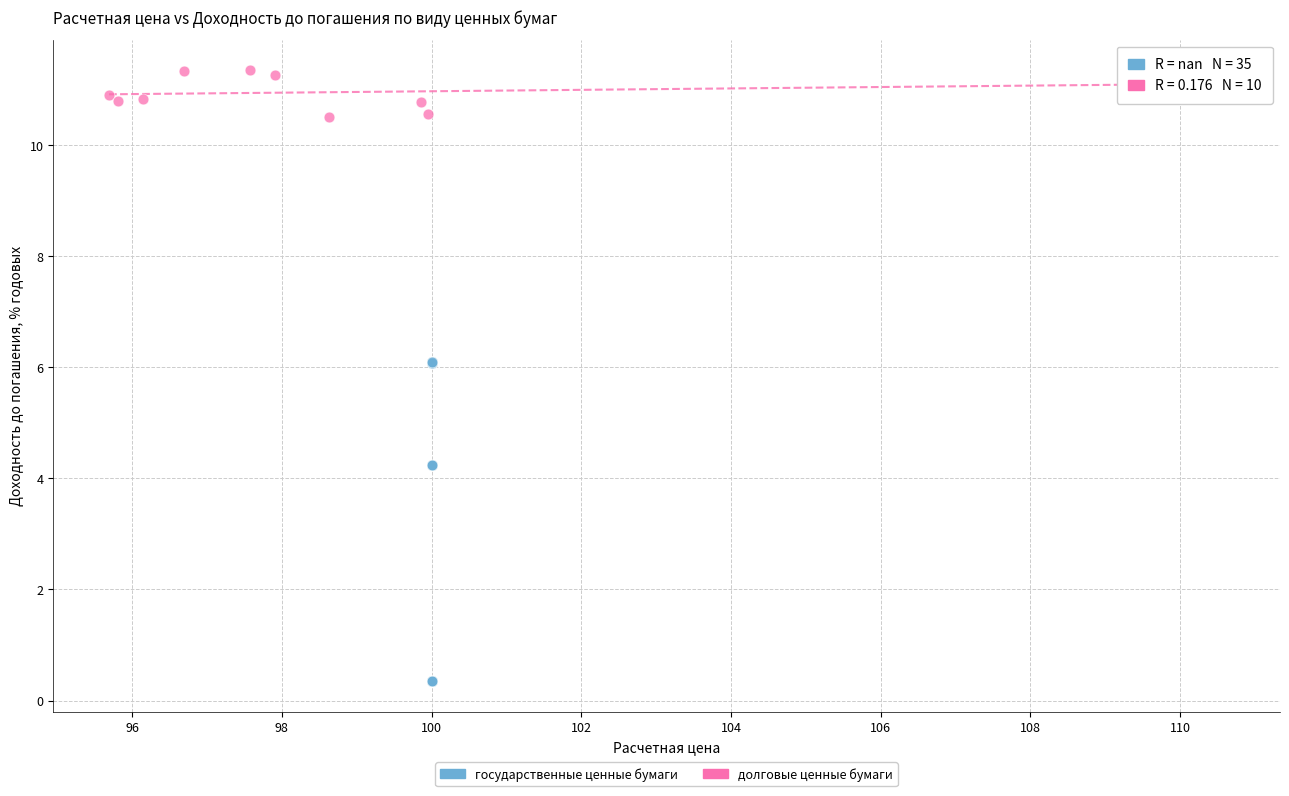

Which series contains the highest Y value?

долговые ценные бумаги